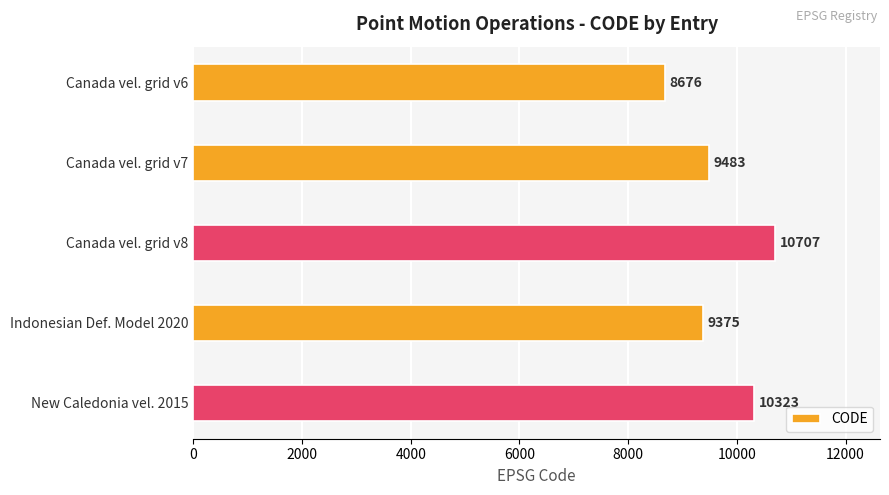

Is it true that the value at Canada vel. grid v7 is 9483?

True